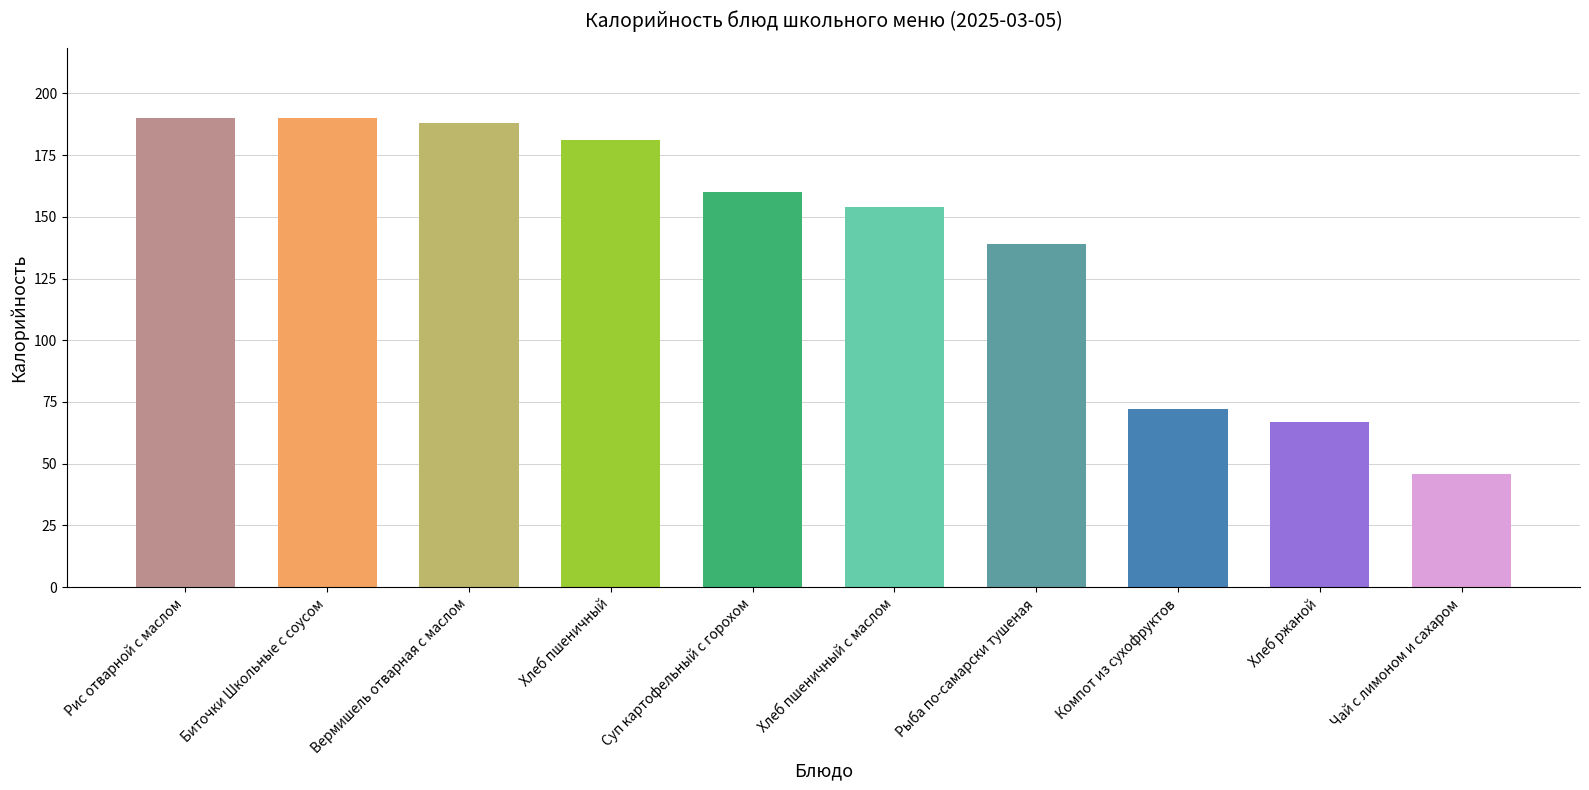

What is the label of the 1st bar from the right?

Чай с лимоном и сахаром